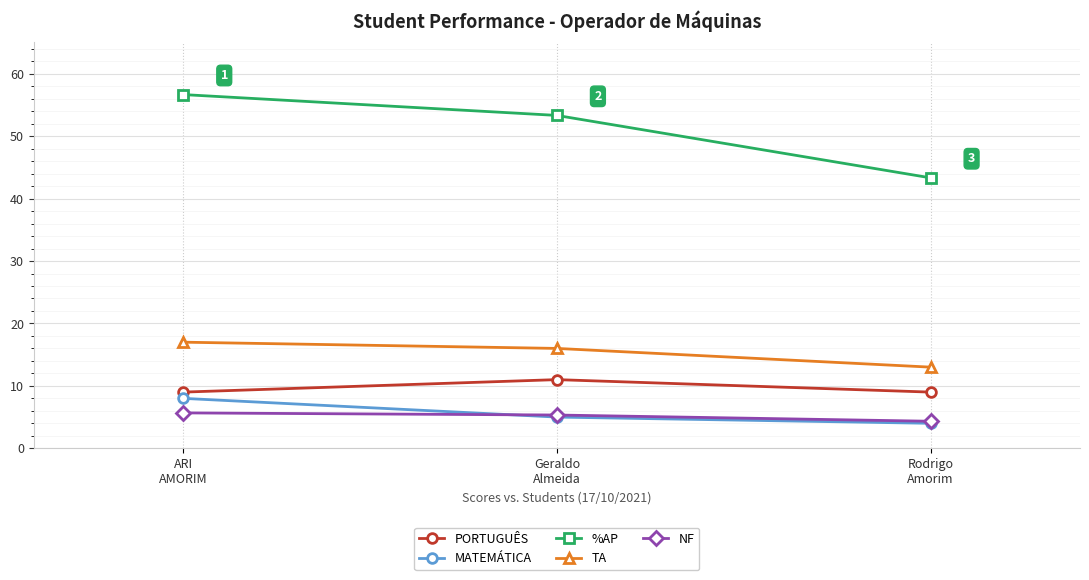

What is the label of the 2nd point from the left?

Geraldo
Almeida